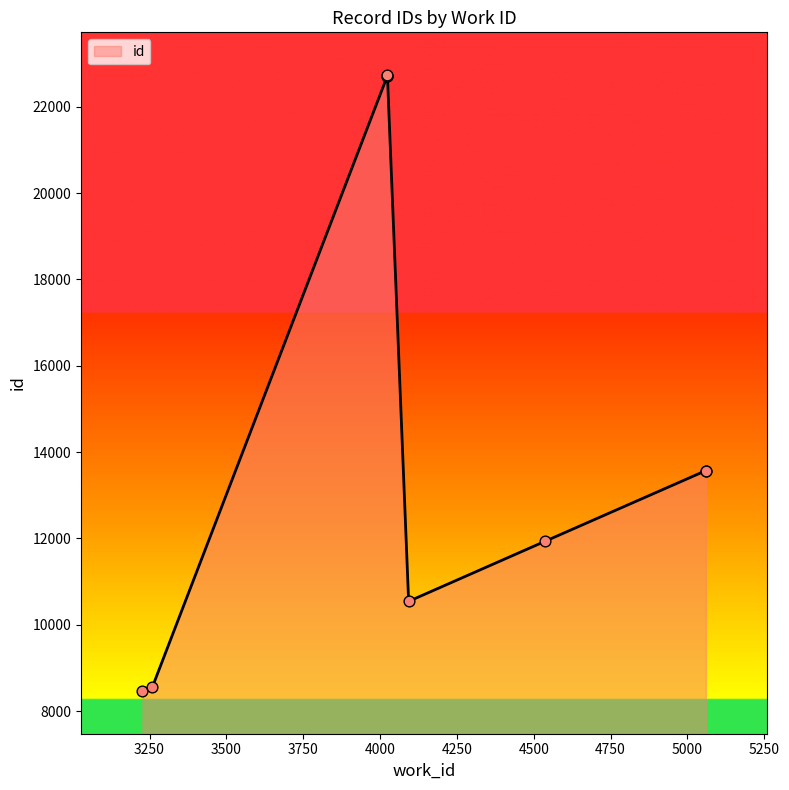

What is the change in value from 4093 to 4024?

+12178